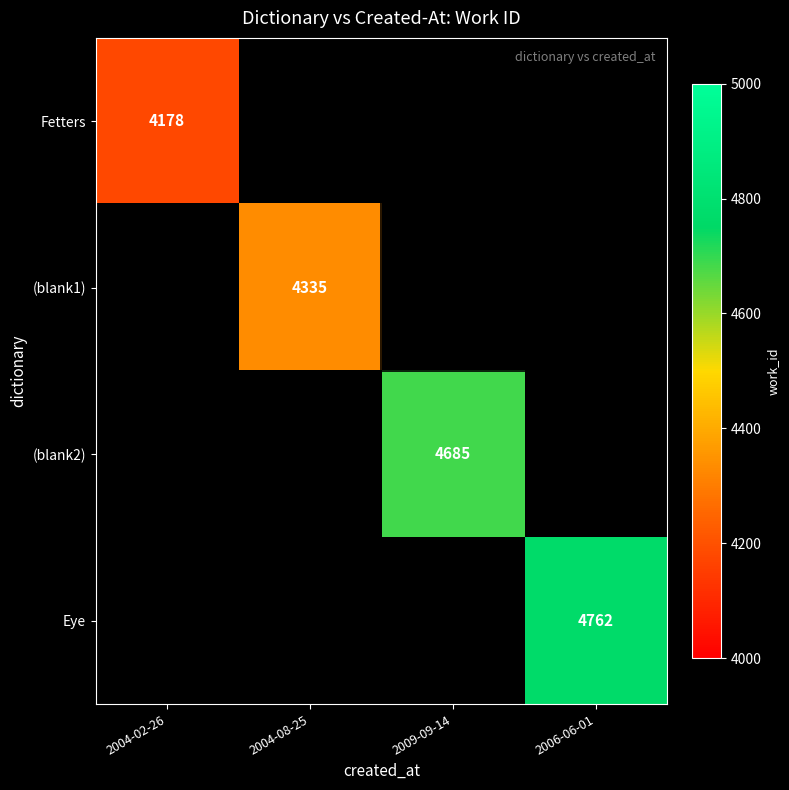

The (blank1) series shows 1175 at 2004-08-25. True or false?

False